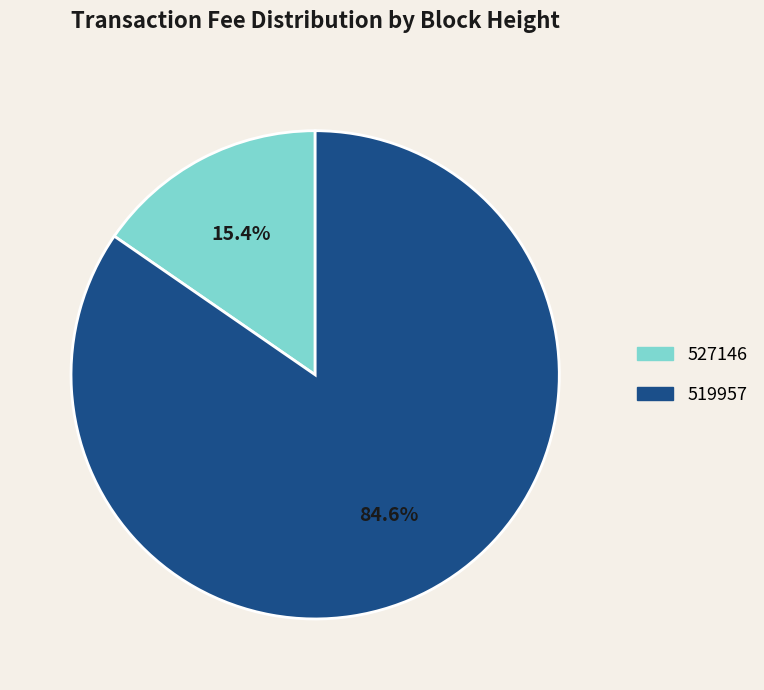

Which slice represents more than half of the pie?

519957